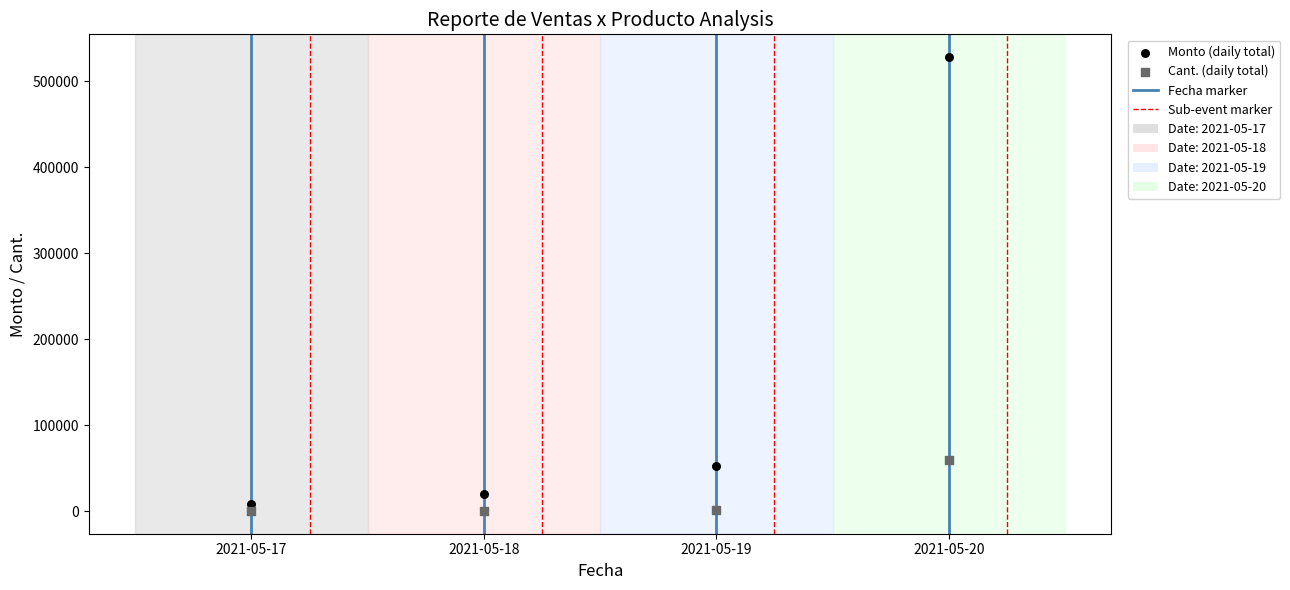

Across all data points, what is the range of Y values (max minus min)?

527826